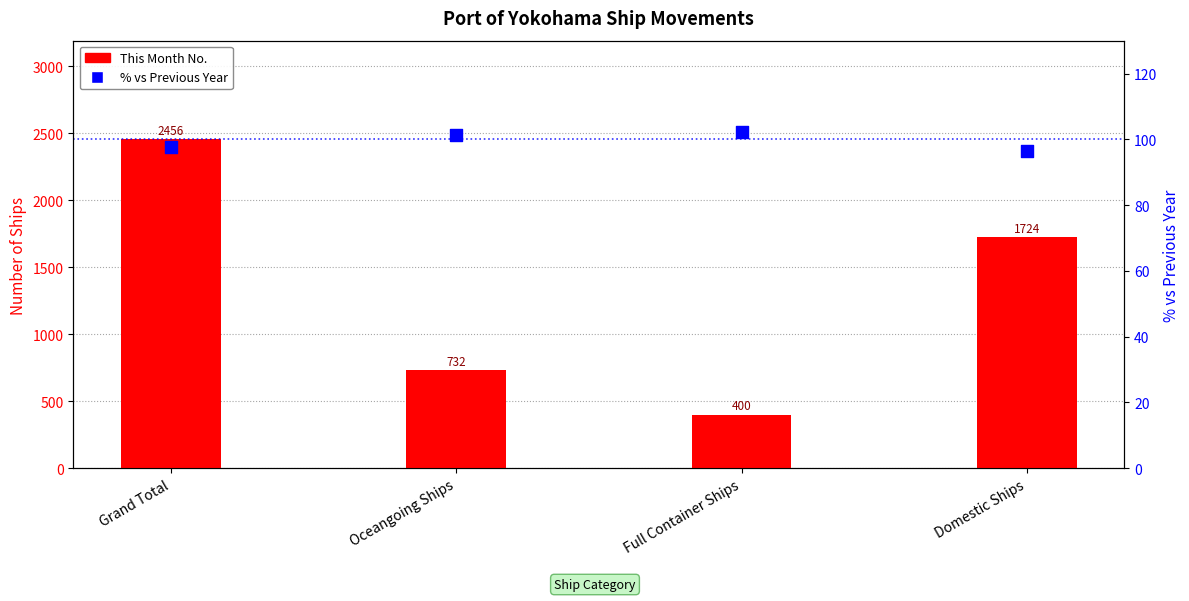

Which series has the largest total across all categories?

This Month No.